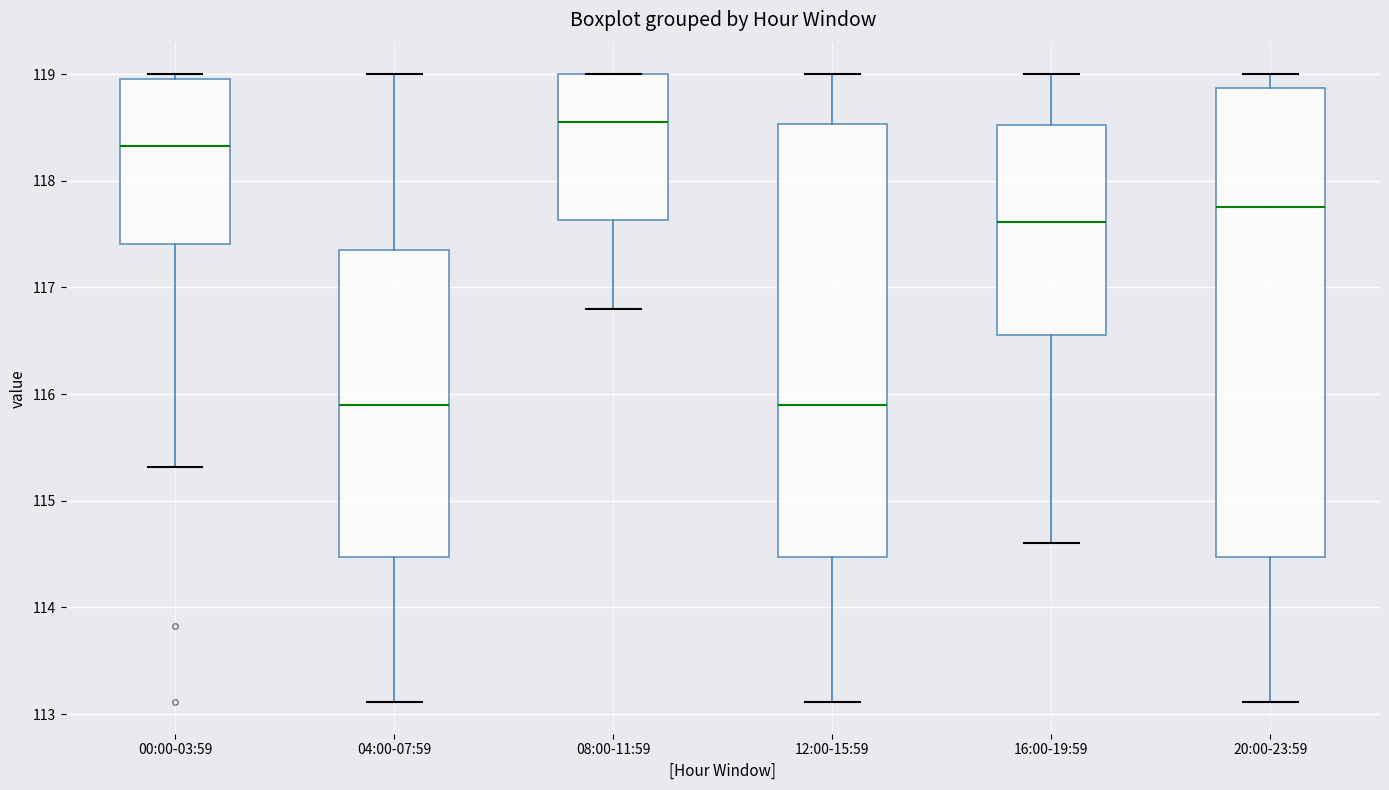

Comparing the boxes themselves (not the whiskers), which one is the tallest?

20:00-23:59